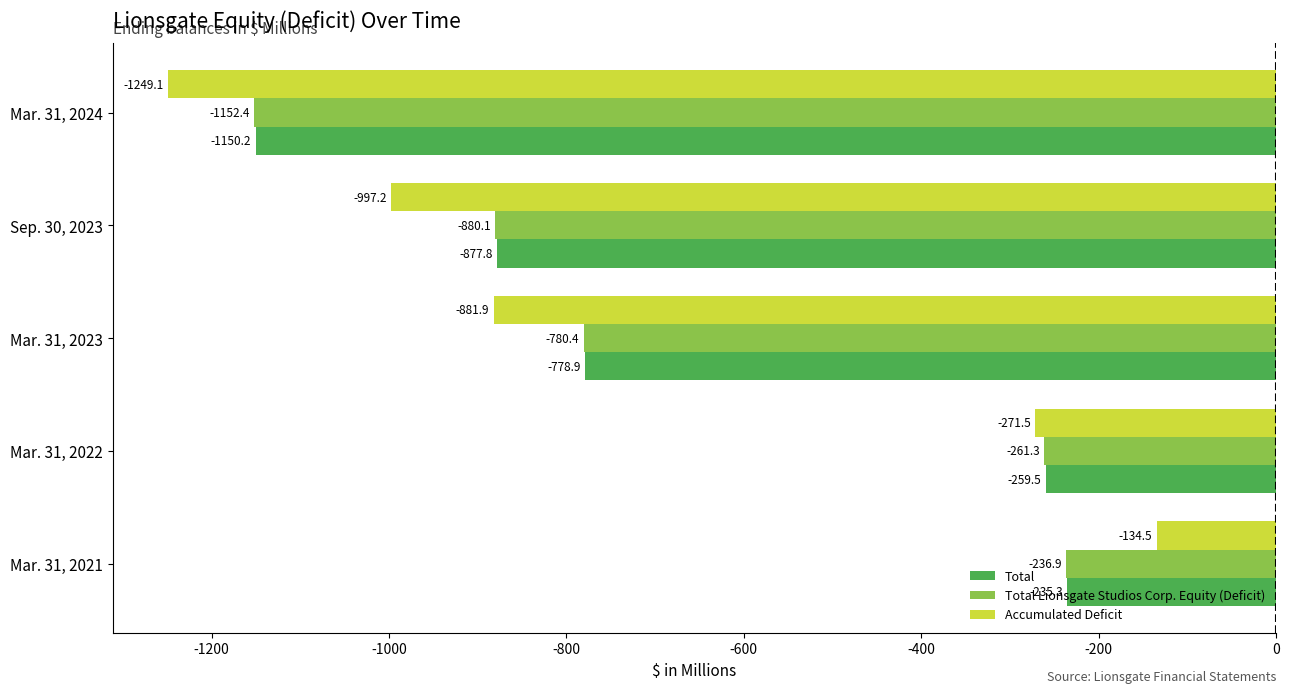

Rank the series by their maximum value, from lowest to highest.

Total Lionsgate Studios Corp. Equity (Deficit), Total, Accumulated Deficit